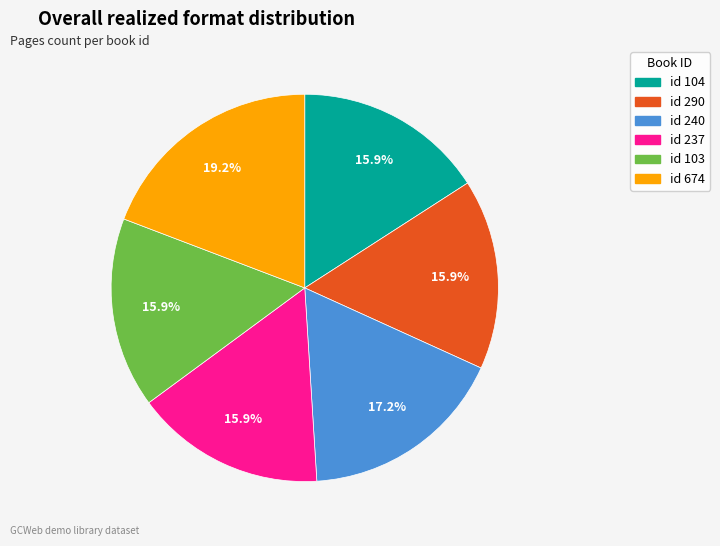

Is there any slice that represents more than half of the pie?

No